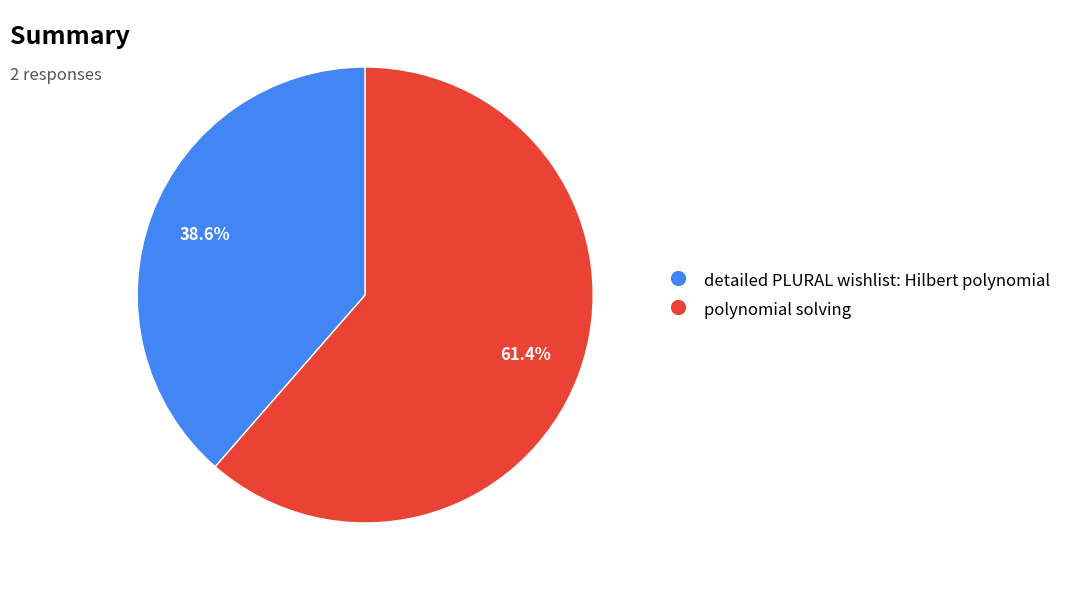

The detailed PLURAL wishlist: Hilbert polynomial slice represents 39% of the pie. True or false?

True